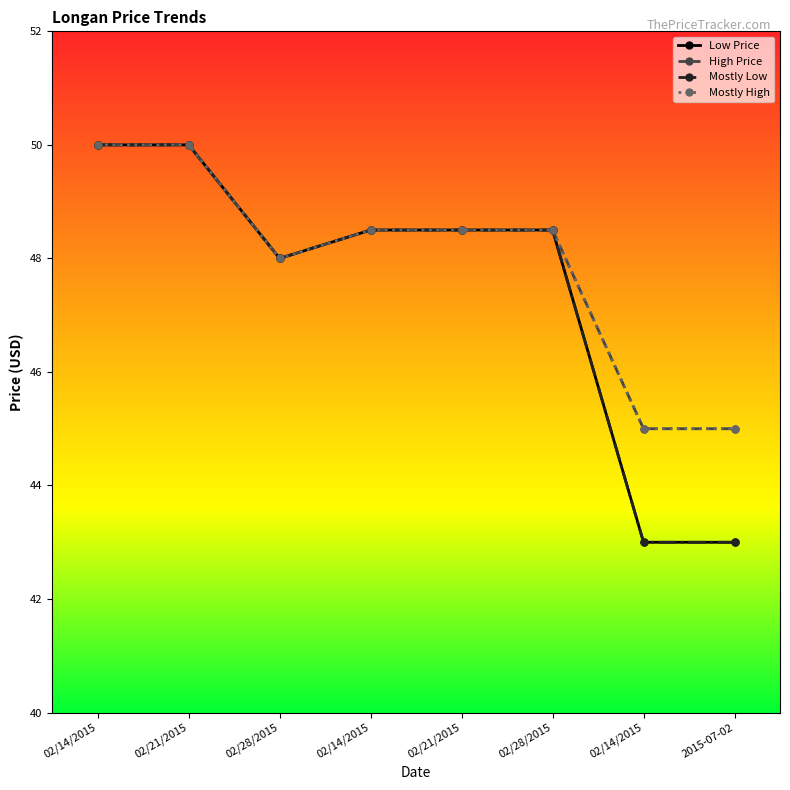

Is this an area chart (filled region under the line)?

No